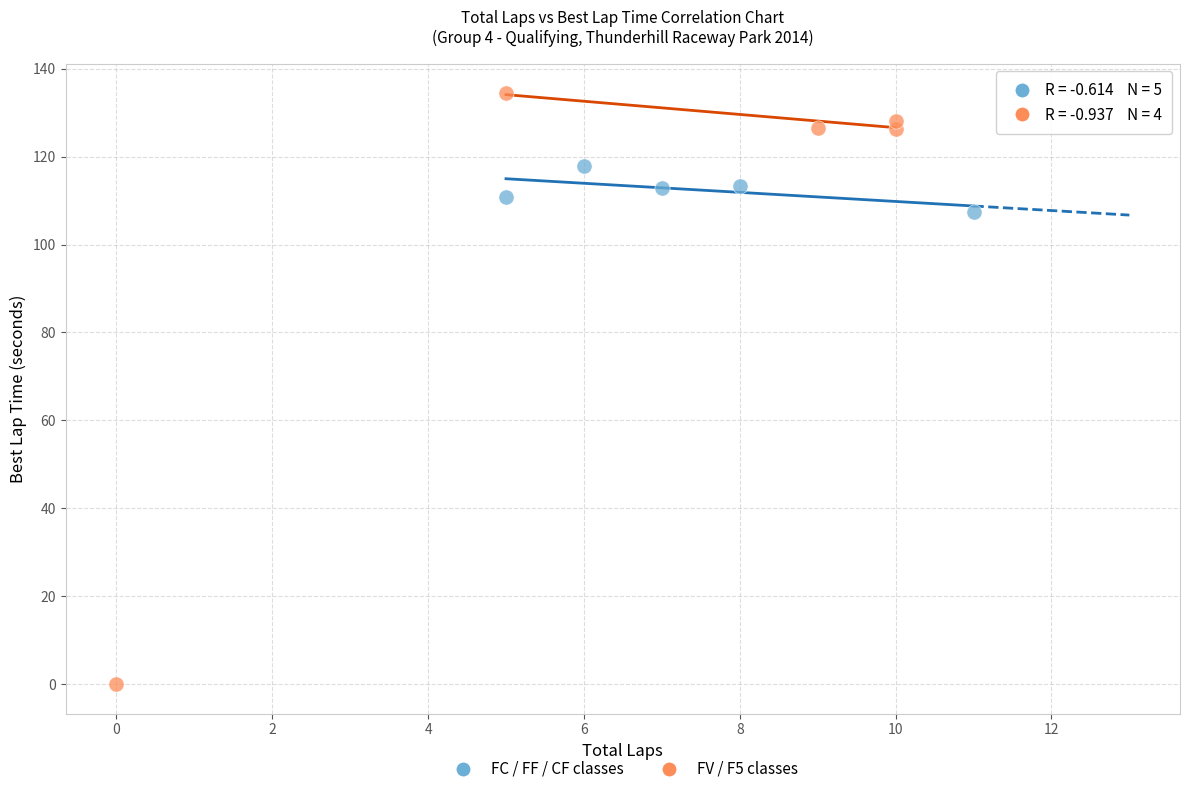

Which series contains the highest Y value?

FV / F5 classes